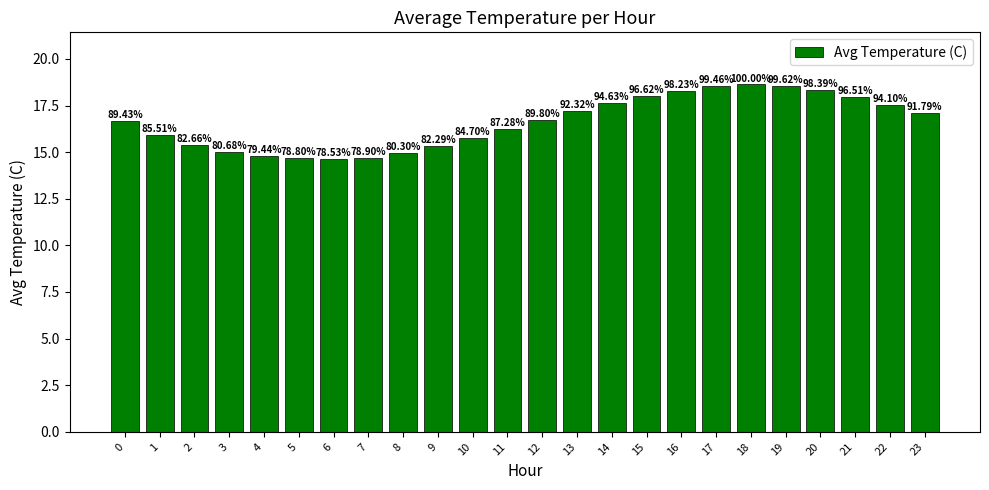

Reading right to left, transcribe all the data shown in this chart.

23=17.1	22=17.5	21=18.0	20=18.3	19=18.6	18=18.6	17=18.5	16=18.3	15=18.0	14=17.6	13=17.2	12=16.7	11=16.3	10=15.8	9=15.3	8=15.0	7=14.7	6=14.6	5=14.7	4=14.8	3=15.0	2=15.4	1=15.9	0=16.7